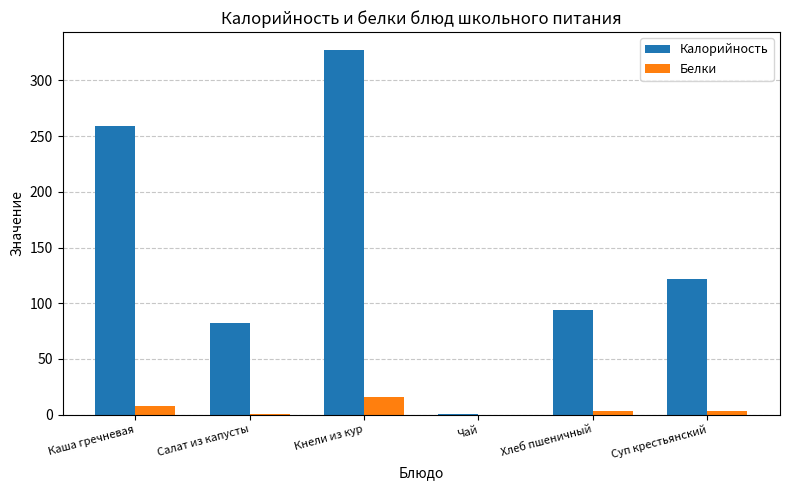

Is it true that Калорийность equals 189 at Суп крестьянский?

False